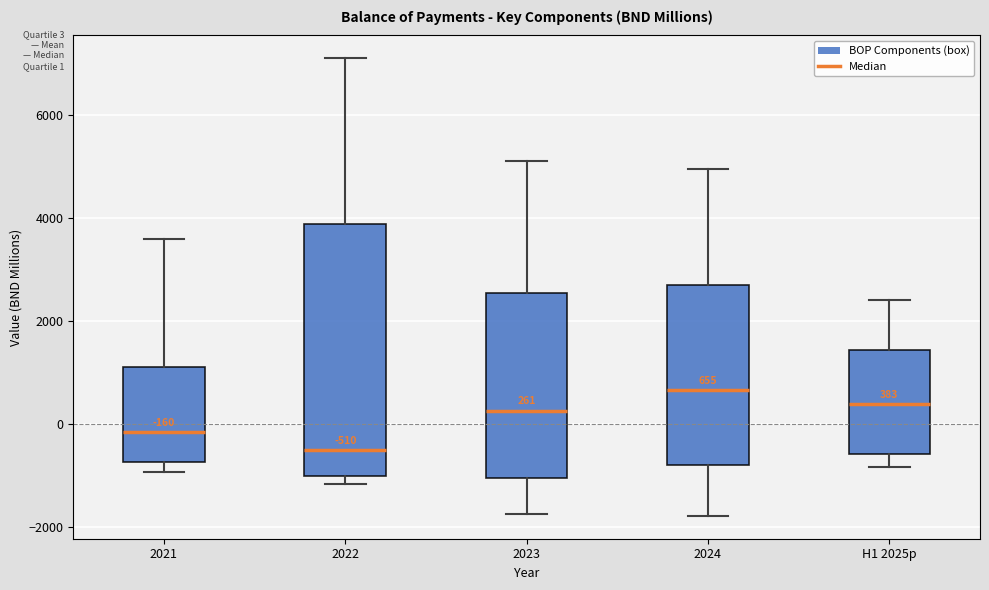

Comparing the boxes themselves (not the whiskers), which one is the tallest?

2022